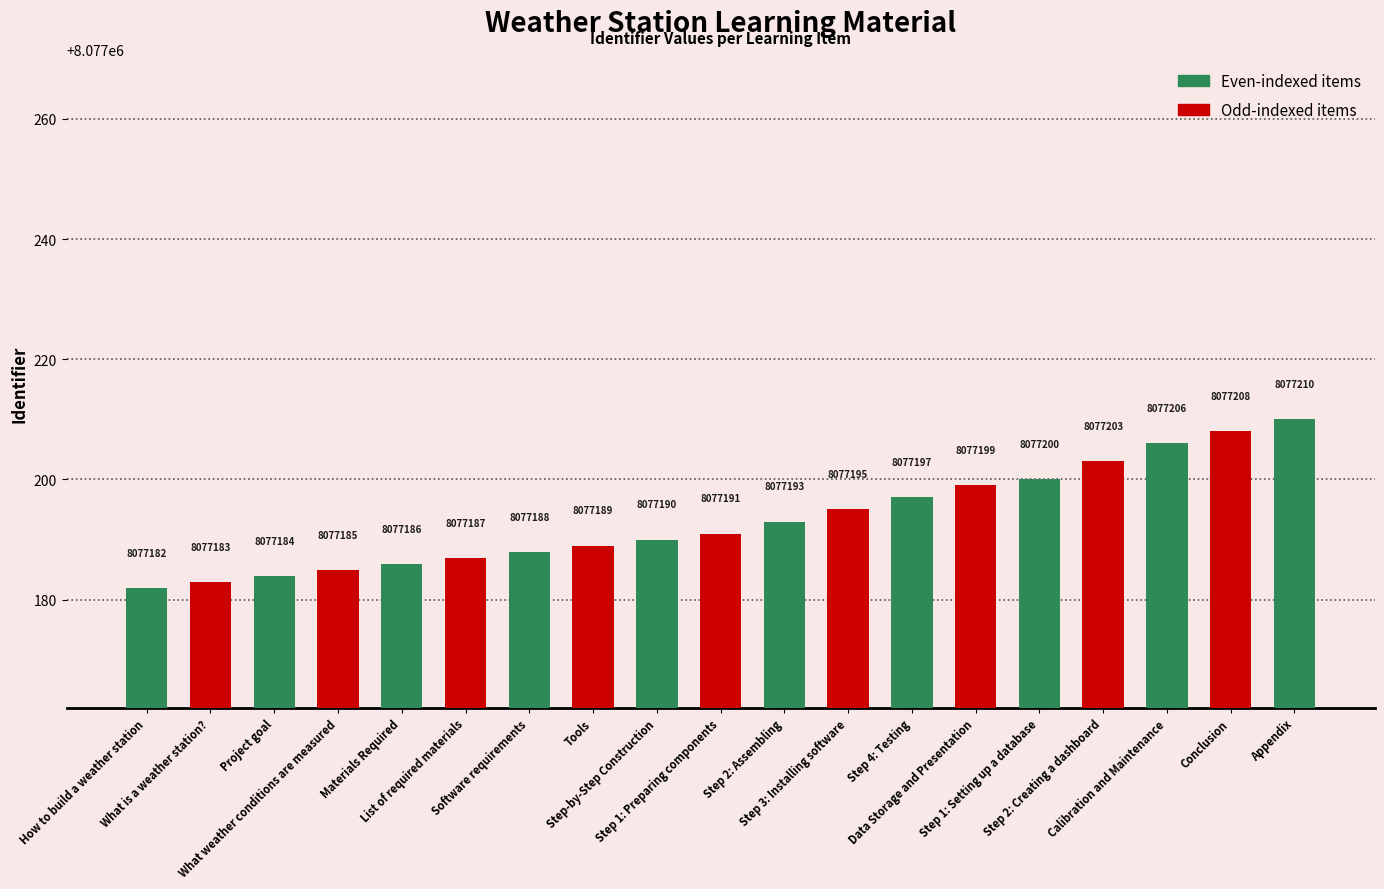

What is the change in value from Step 3: Installing software to Step 4: Testing?

+2